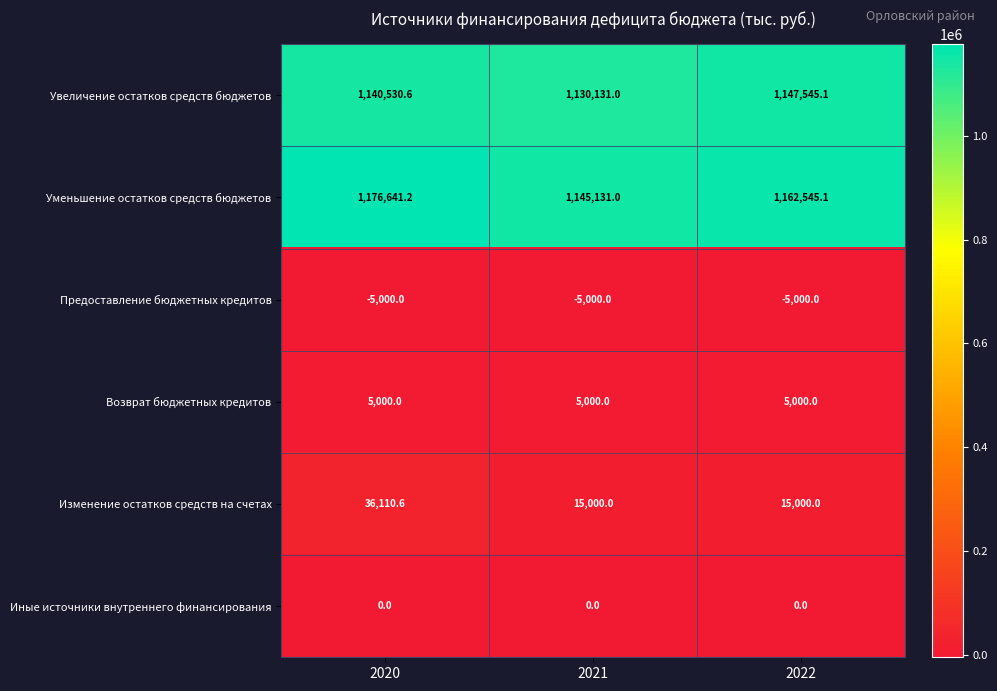

Reading left to right, what are all the values shown in this chart?

Увеличение остатков средств бюджетов: 1140530.6	1130131.0	1147545.1
Уменьшение остатков средств бюджетов: 1176641.2	1145131.0	1162545.1
Предоставление бюджетных кредитов: -5000.0	-5000.0	-5000.0
Возврат бюджетных кредитов: 5000.0	5000.0	5000.0
Изменение остатков средств на счетах: 36110.6	15000.0	15000.0
Иные источники внутреннего финансирования: 0.0	0.0	0.0